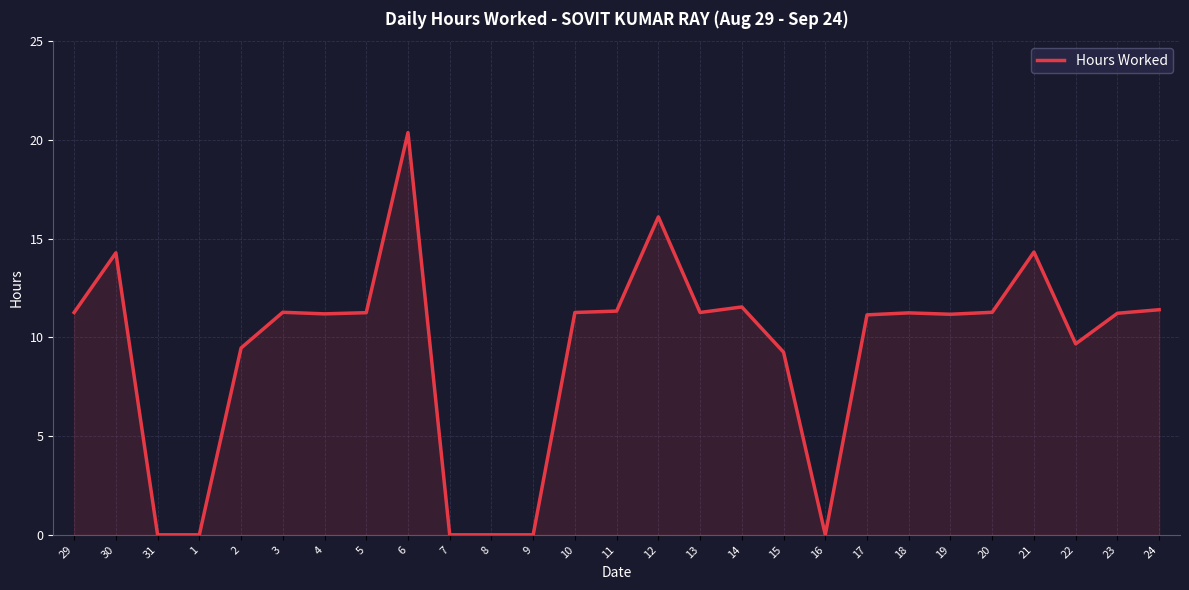

Which category has the highest value across all series?

6